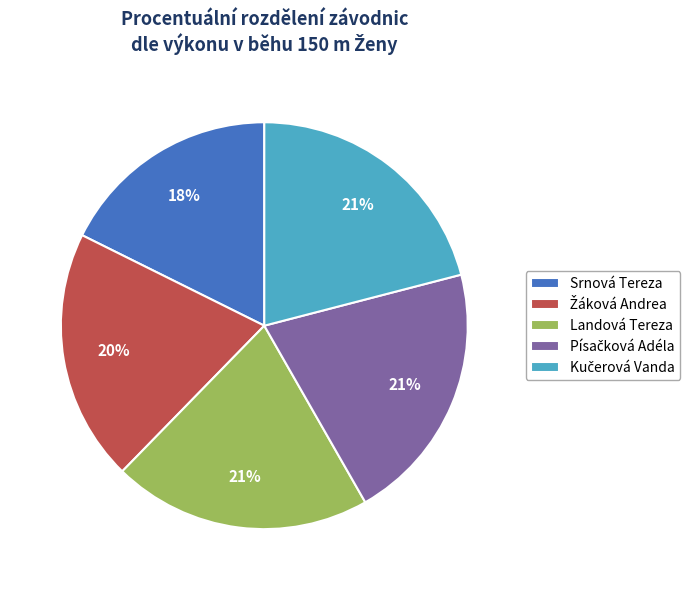

To the nearest percent, what percentage of the pie is Landová Tereza?

21%